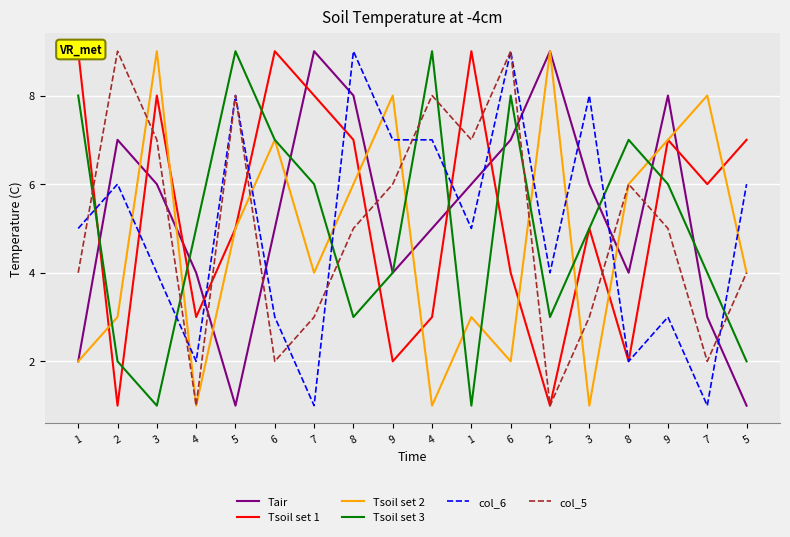

What is the highest value of the Tsoil set 1 series?

9